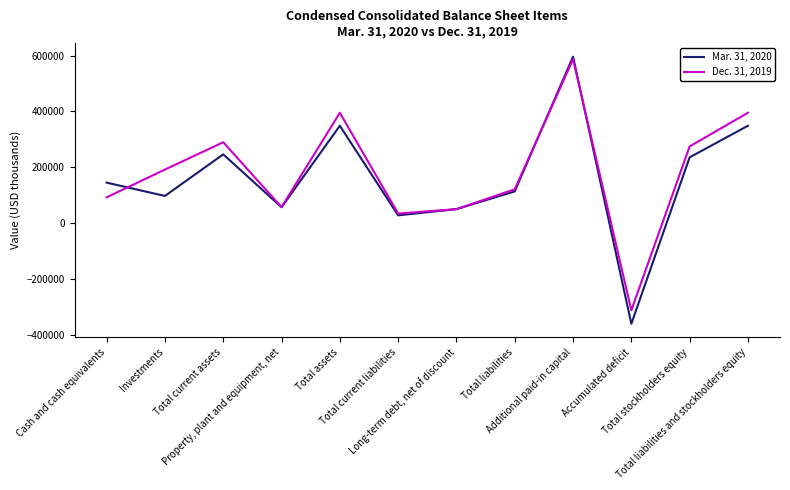

Which series has the widest spread of values?

Mar. 31, 2020